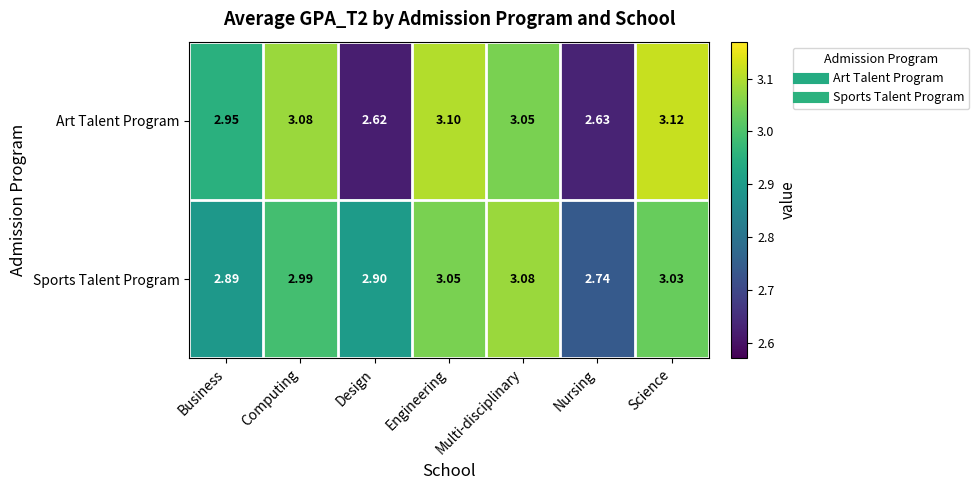

Which series has the largest range (max minus min)?

Art Talent Program